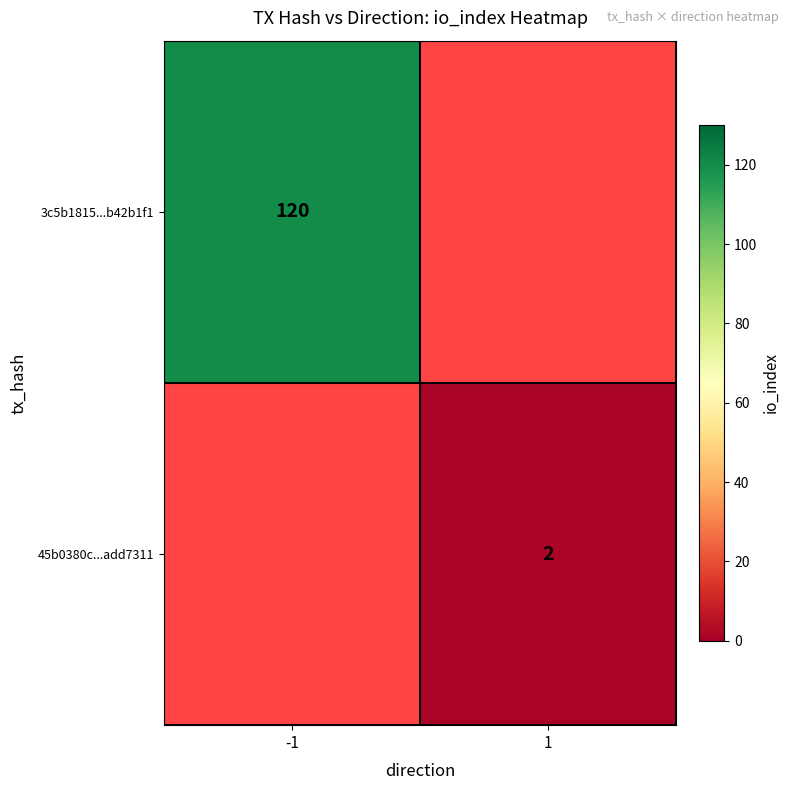

The value of 3c5b1815...b42b1f1 at -1 is 120. True or false?

True